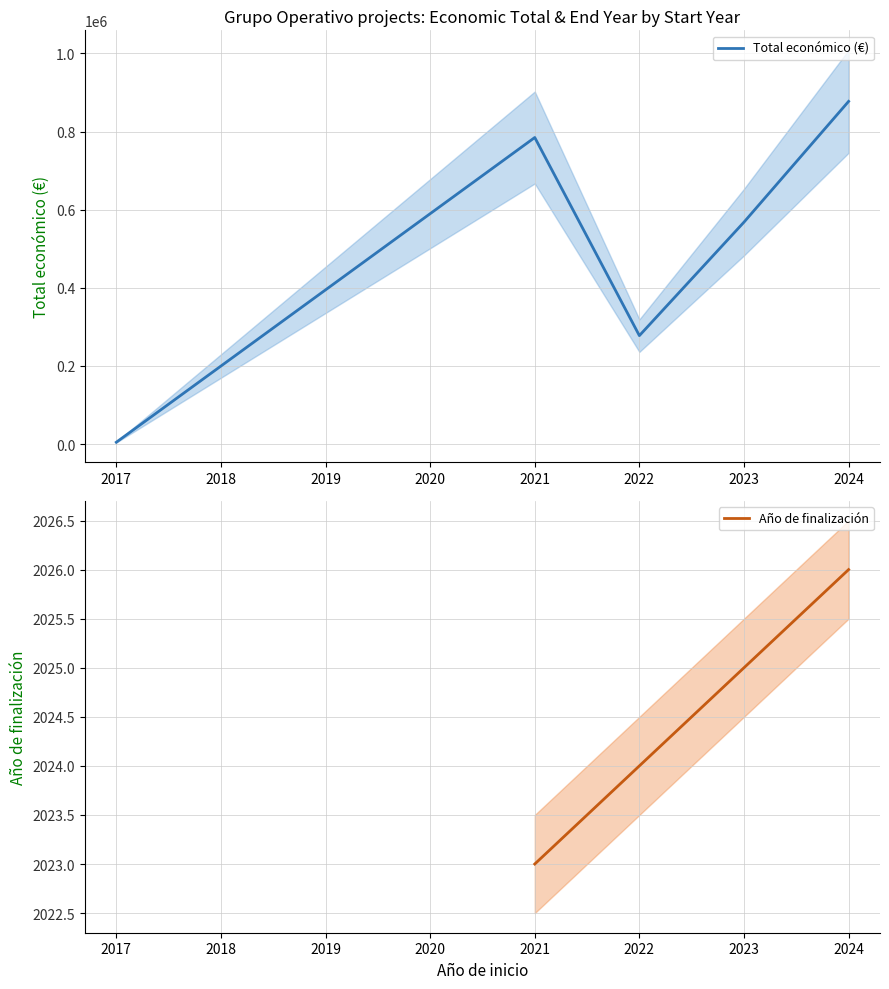

True or false: Total económico (€) has a value of 1239385.8 at 2024.

False